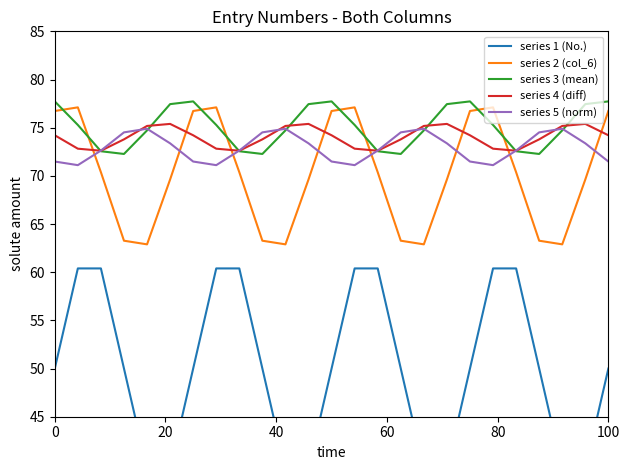

How many intersections are there between series 3 (mean) and series 5 (norm)?

8